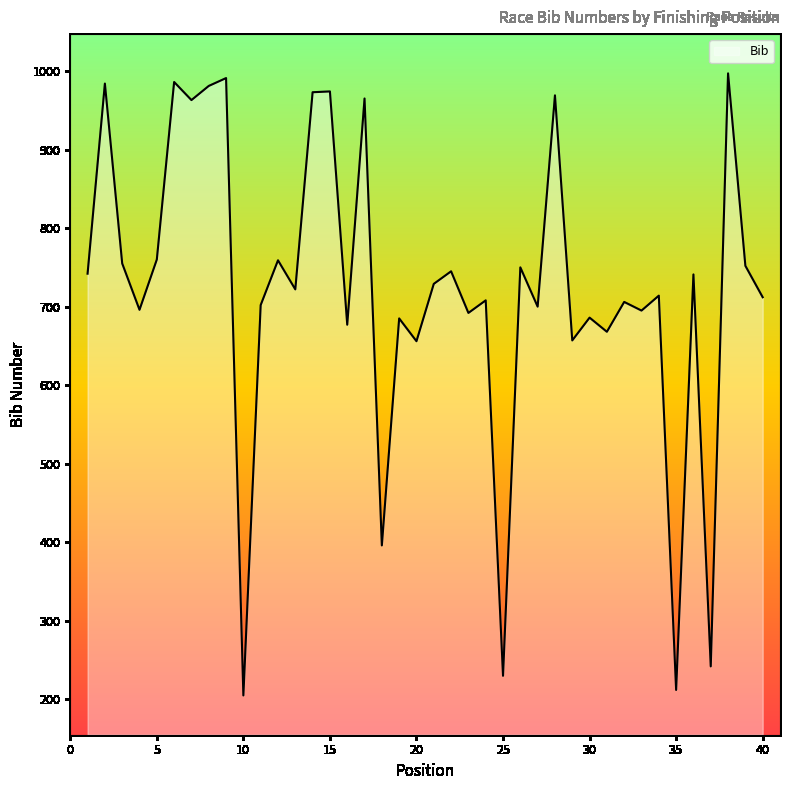

What is the greatest value displayed?

997